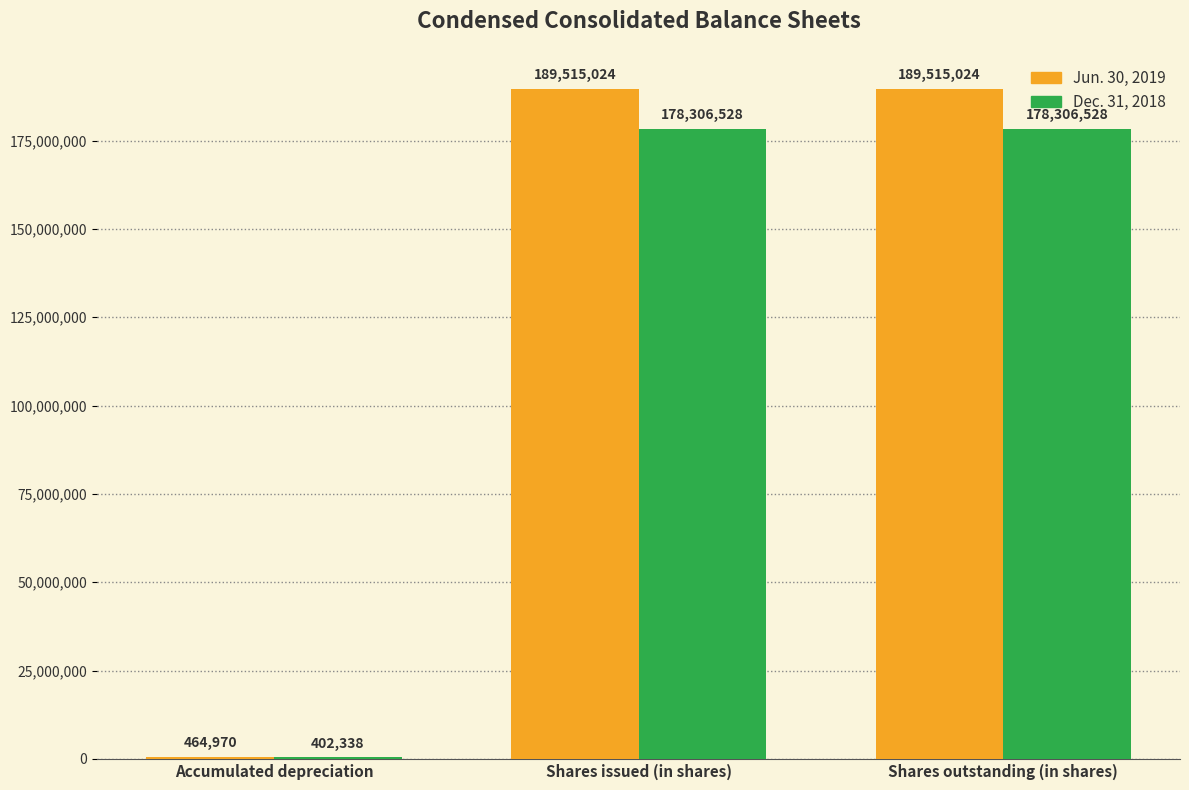

Between Accumulated depreciation and Shares outstanding (in shares), which series saw the biggest shift?

Jun. 30, 2019